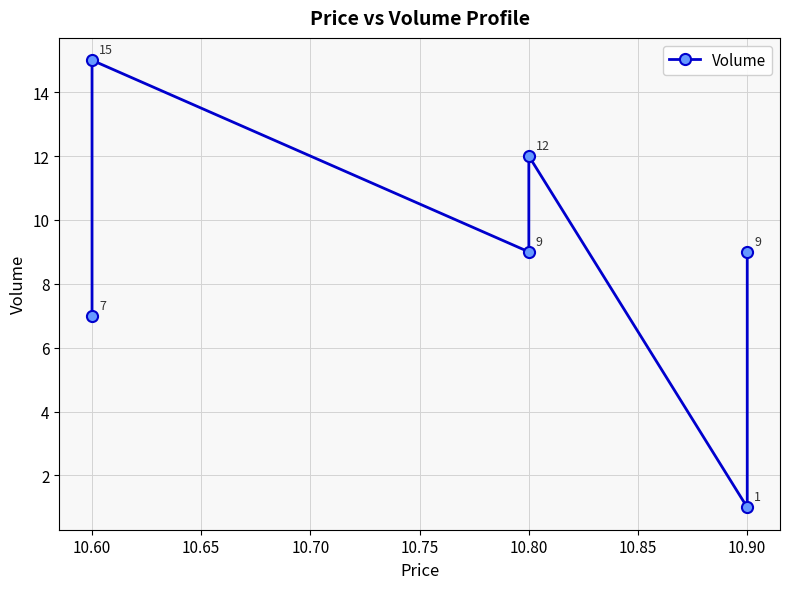

What is the difference between the maximum and minimum values?

14